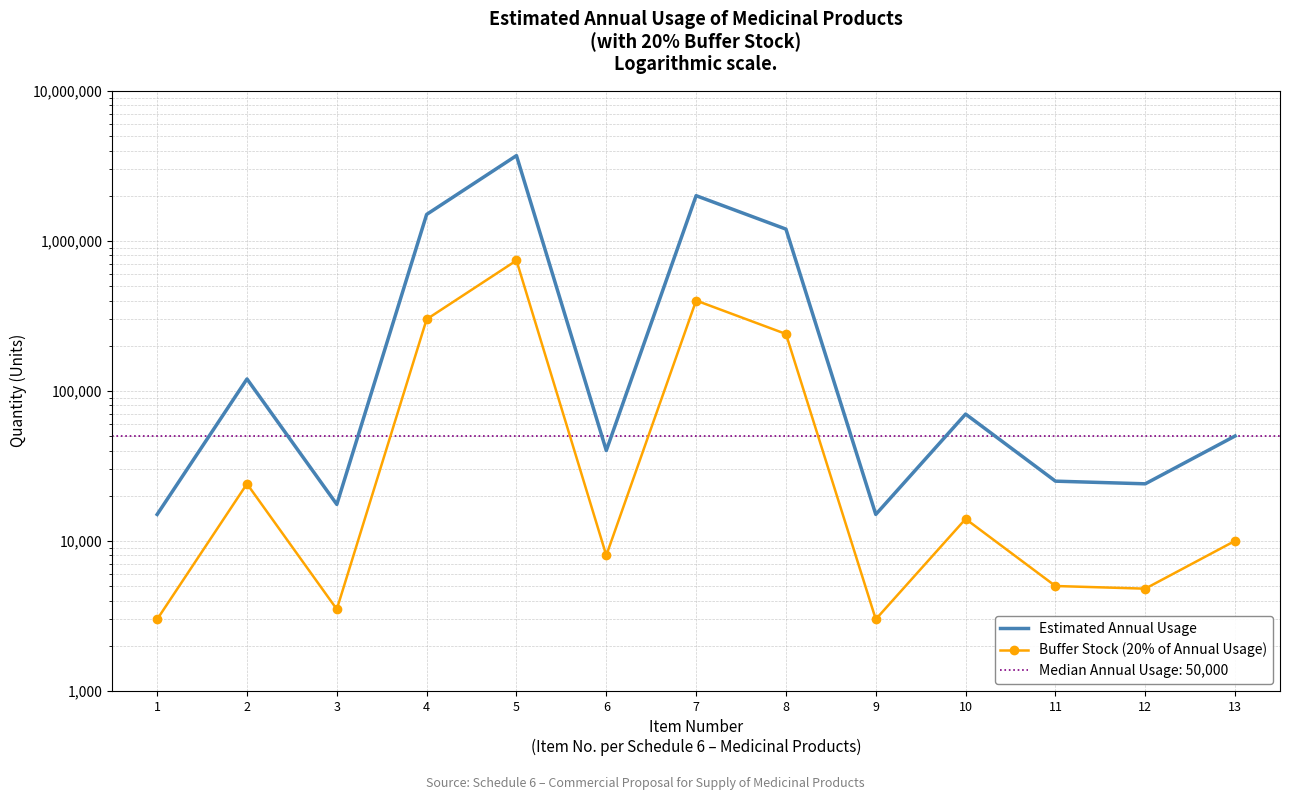

How many lines are shown in the chart?

2